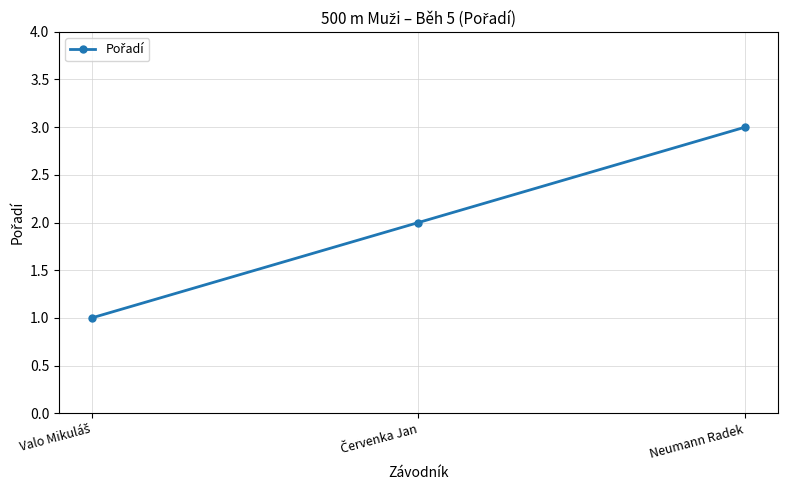

How many lines are shown in the chart?

1